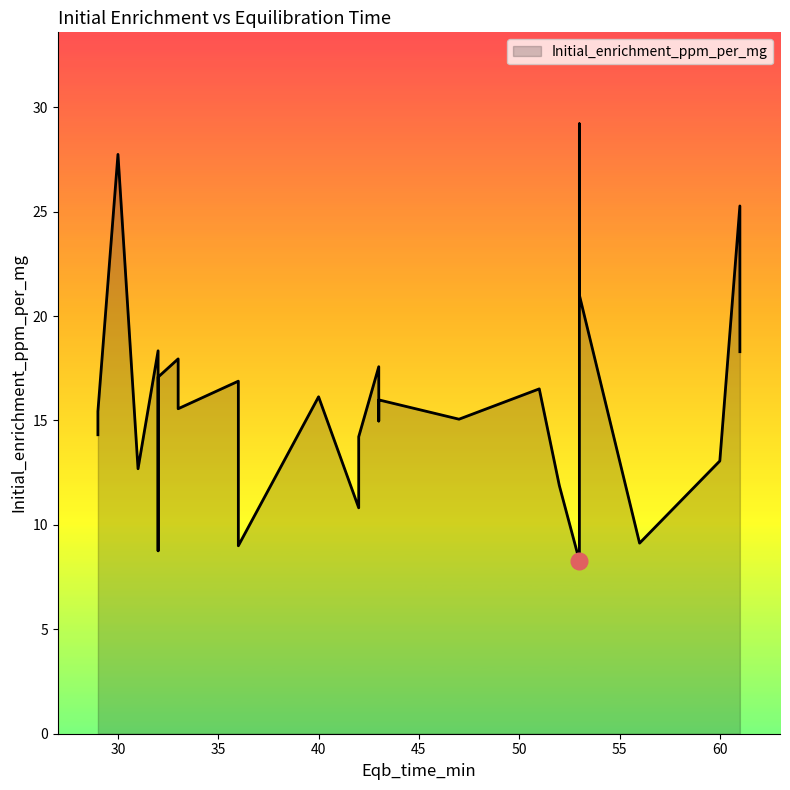

What is the value of the 4th point from the left?

18.3